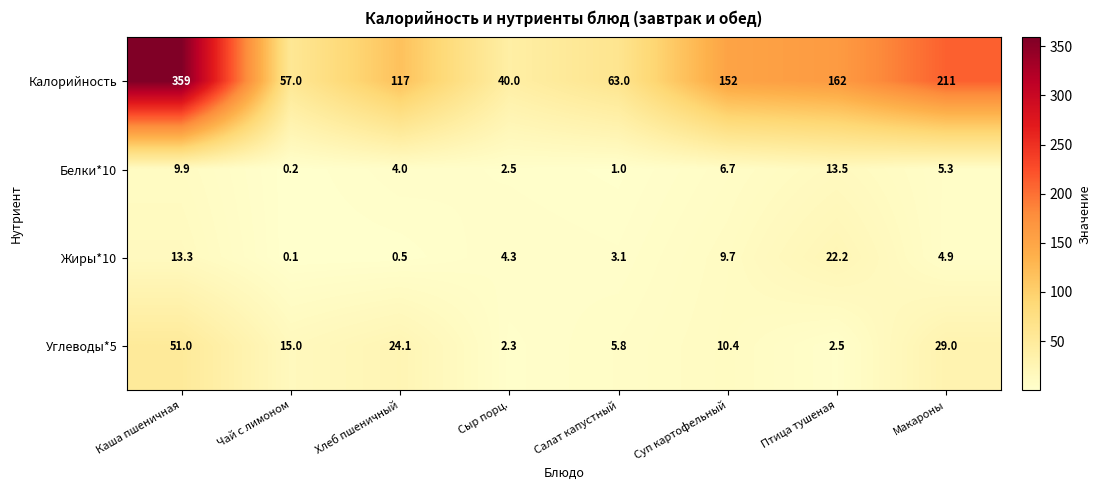

What is the spread (max minus min) of values at Хлеб пшеничный?

116.5